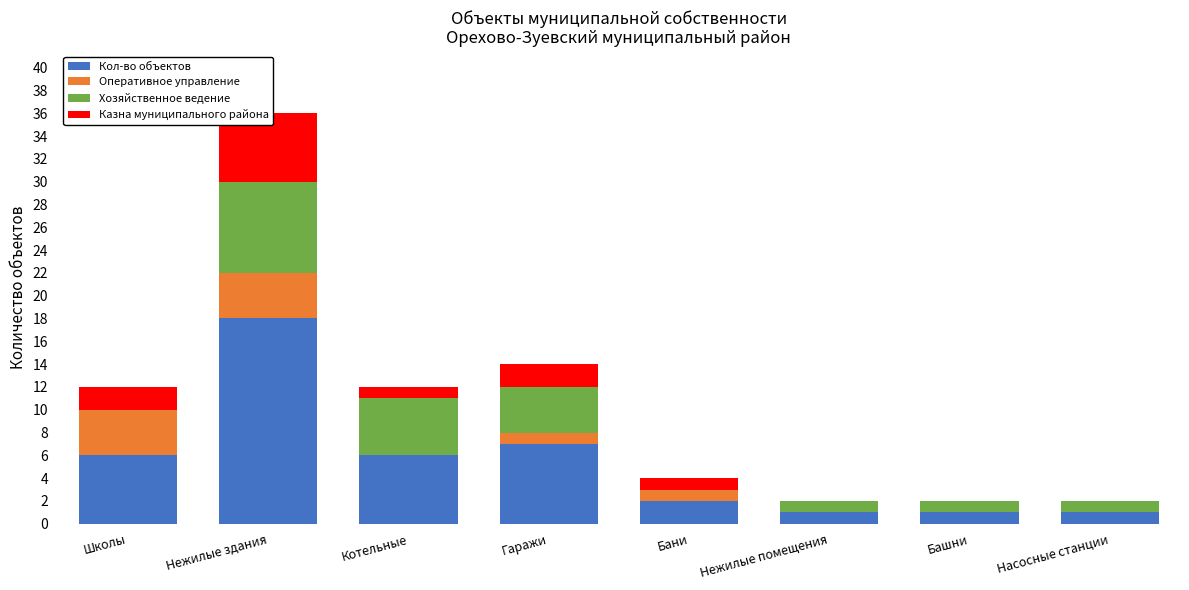

At which category does the chart reach its peak across all series?

Нежилые здания